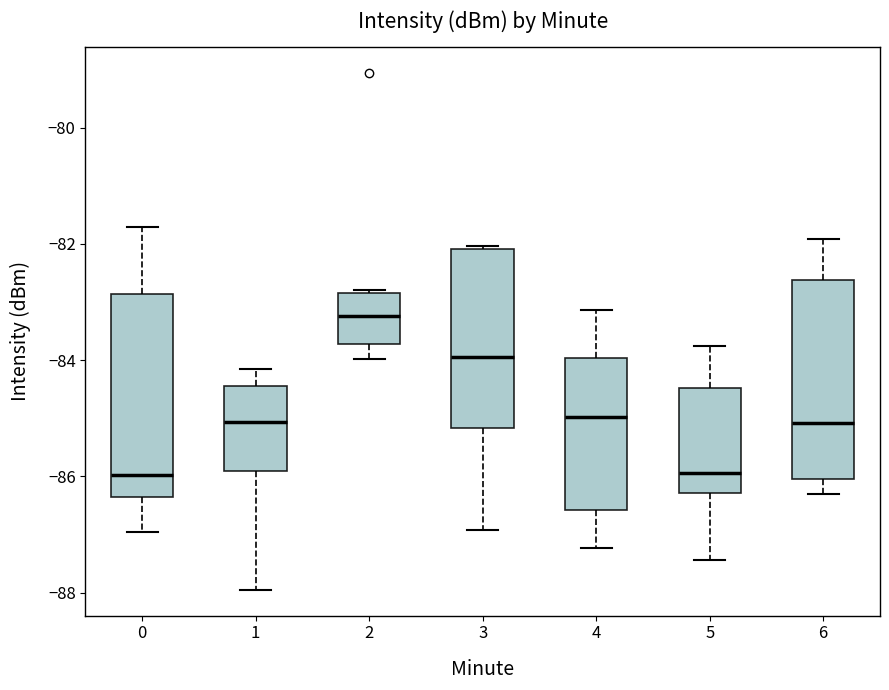

Reading left to right, read every box against the y-axis: the position of its median line, the range the box covers, and the ends of its whiskers. The values are not printed on the chart, so give them approximately, as read against the axis.

0: median -86.0, box -86.4 to -82.8, whiskers -87.0 to -81.8
1: median -85.0, box -86.0 to -84.4, whiskers -88.0 to -84.2
2: median -83.2, box -83.8 to -82.8, whiskers -84.0 to -82.8
3: median -84.0, box -85.2 to -82.0, whiskers -87.0 to -82.0
4: median -85.0, box -86.6 to -84.0, whiskers -87.2 to -83.2
5: median -86.0, box -86.2 to -84.4, whiskers -87.4 to -83.8
6: median -85.0, box -86.0 to -82.6, whiskers -86.4 to -82.0